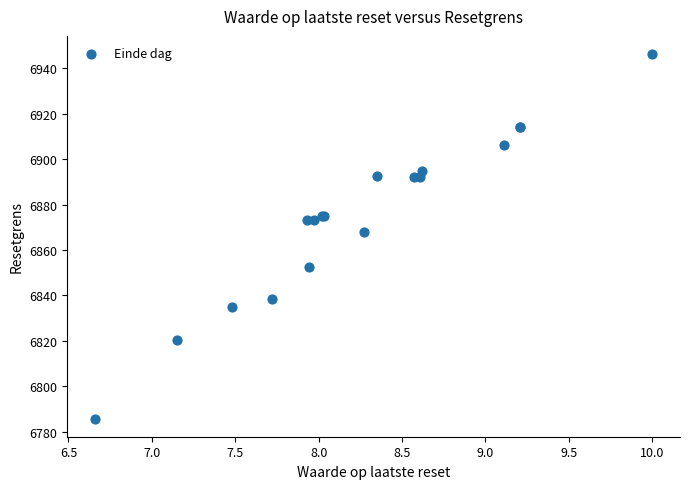

What Y value in the scatter plot is closest to 6866?

6868.2